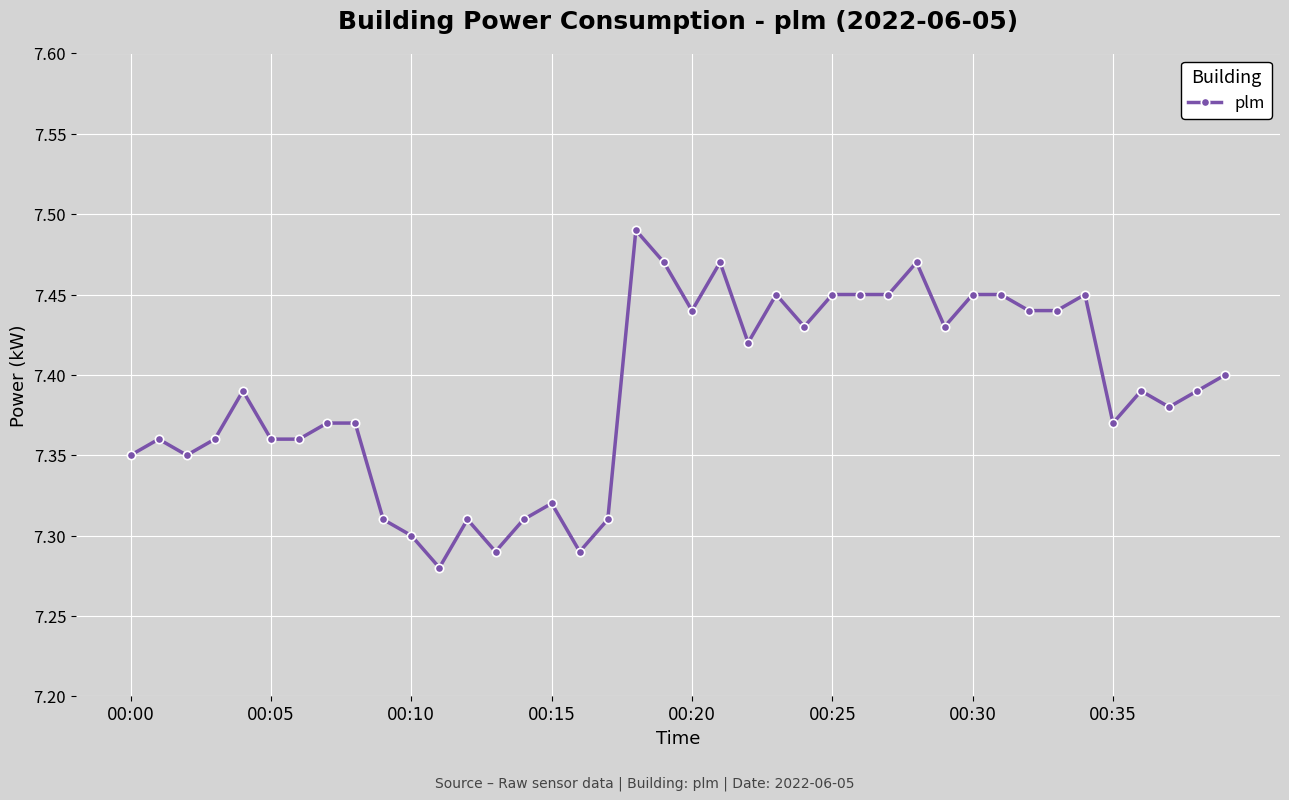

How many lines are shown in the chart?

1